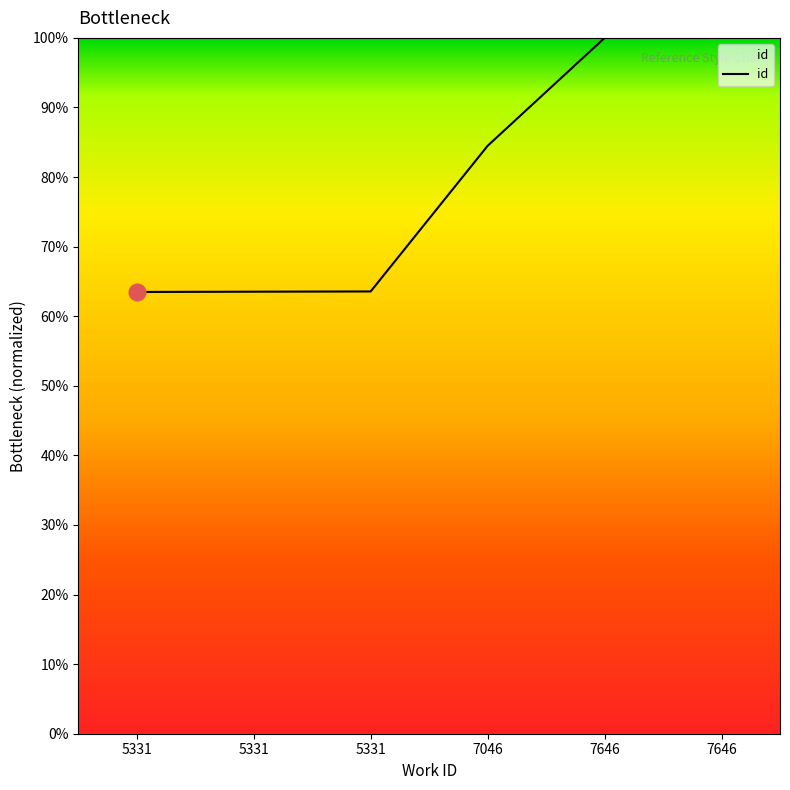

Rank the categories by value from lowest to highest.

5331, 5331, 5331, 7046, 7646, 7646